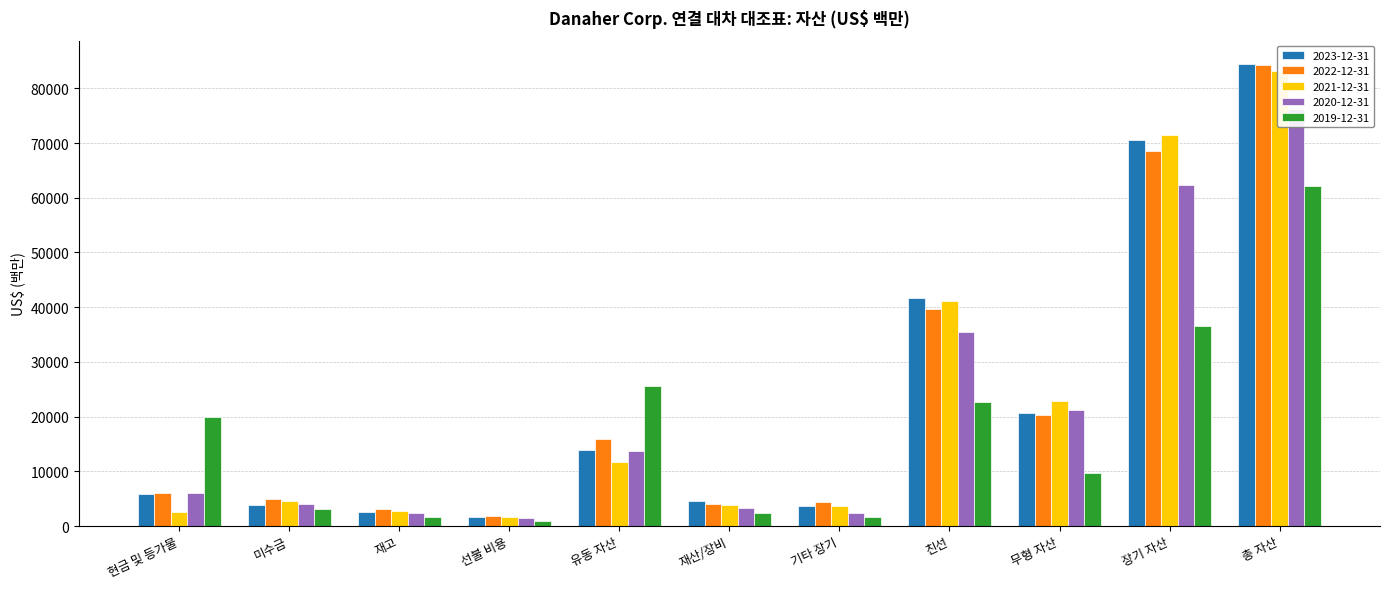

What is the label of the 8th bar from the right?

선불 비용